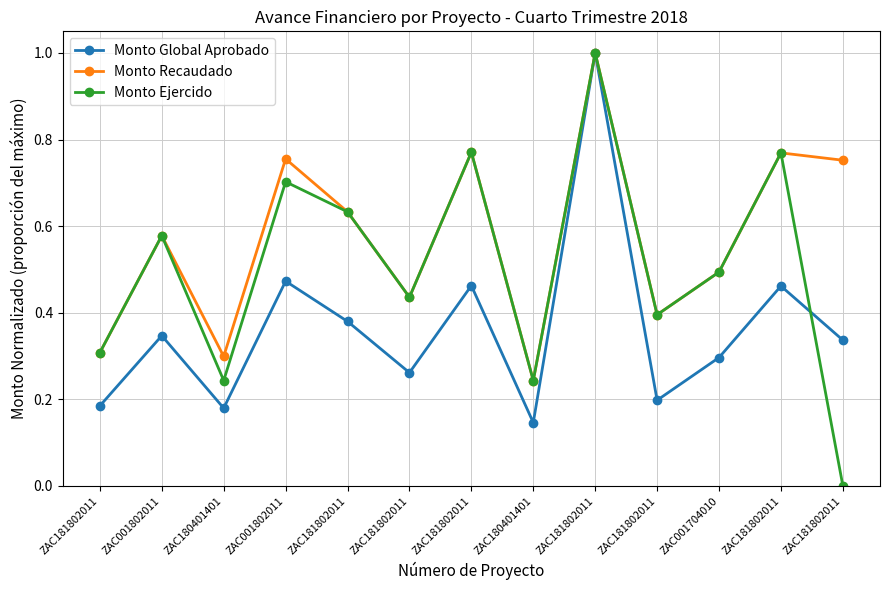

Where is the first local maximum for Monto Ejercido?

ZAC001802011